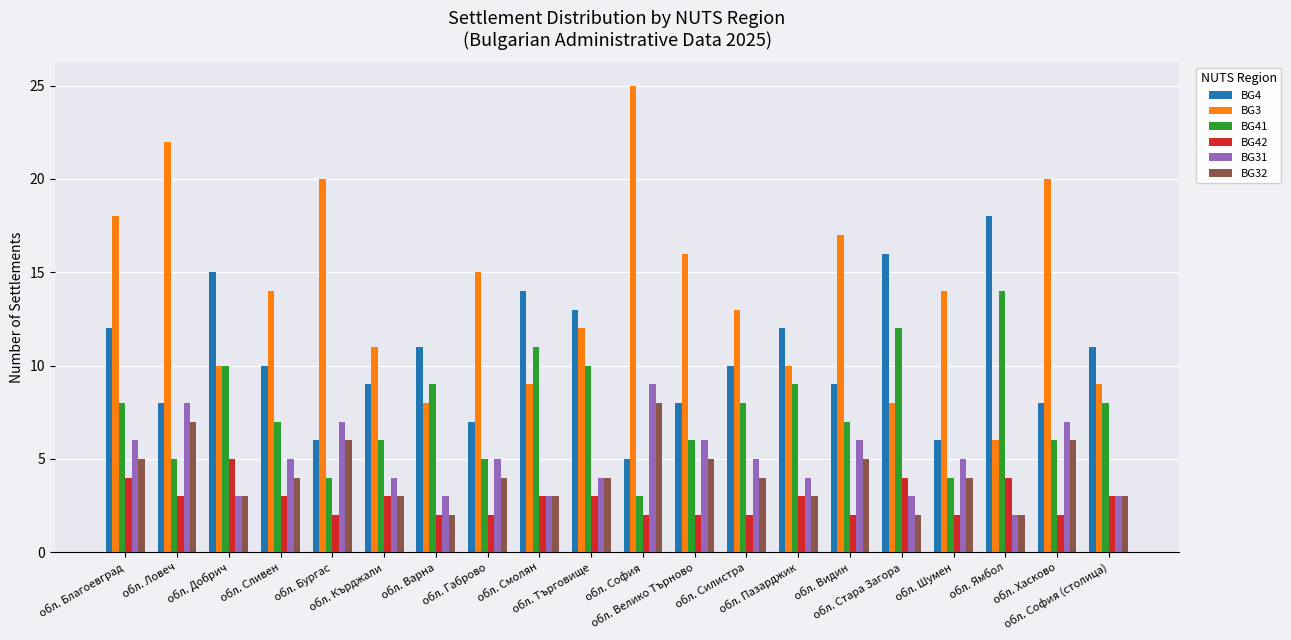

What is the sum of all BG32 values?

83